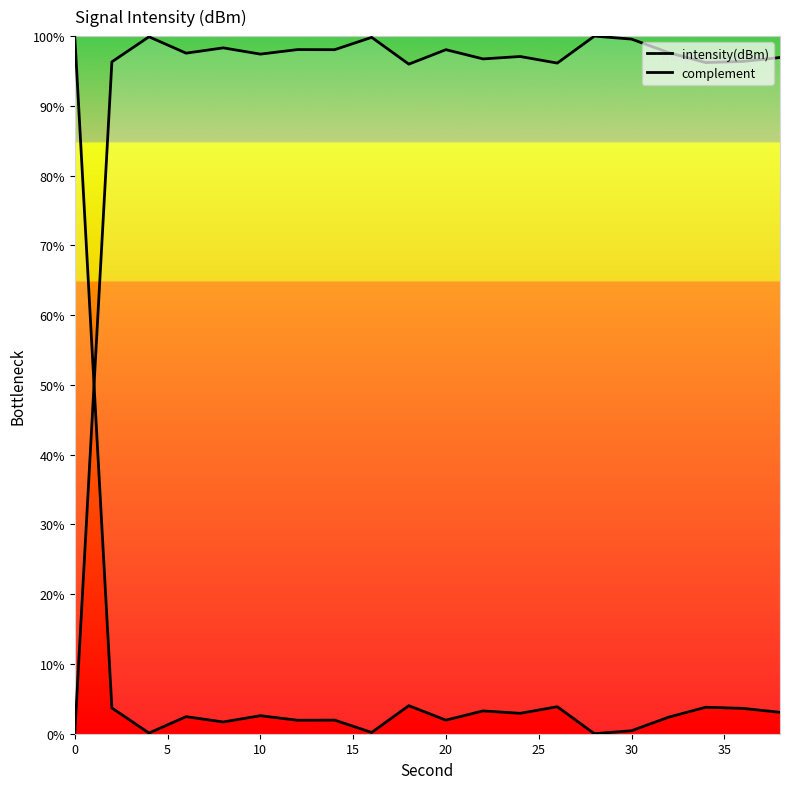

What are all the series names shown in the legend?

intensity(dBm), complement